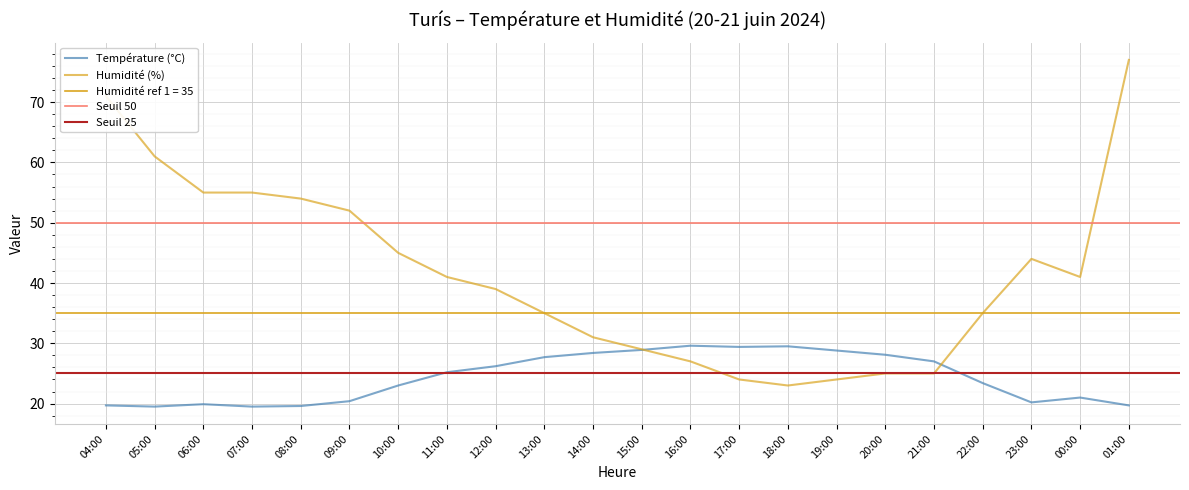

What is the difference between the maximum and minimum values in the Température (°C) series?

10.1